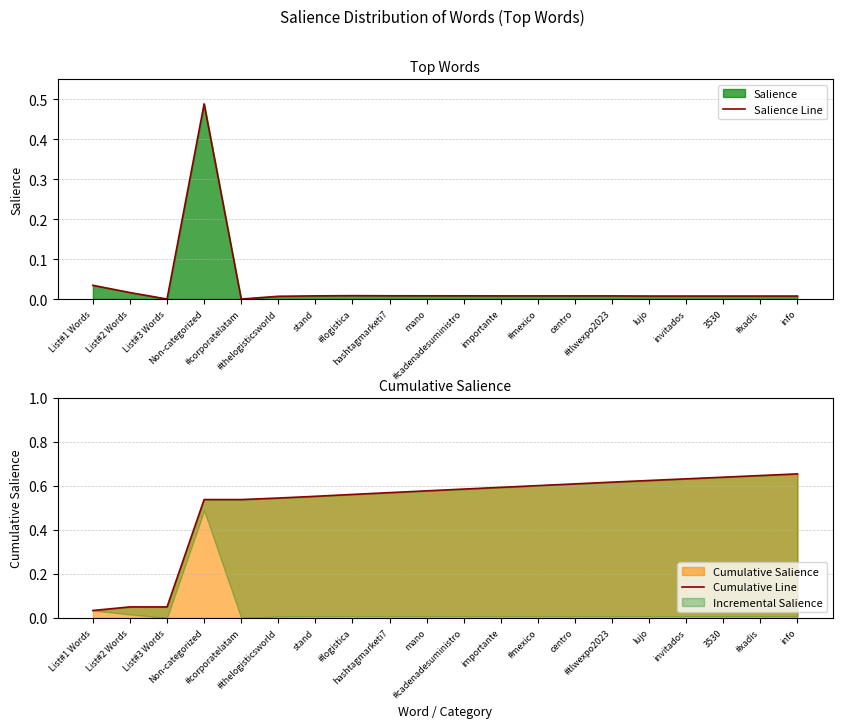

What is the label of the 8th point from the left?

#logistica